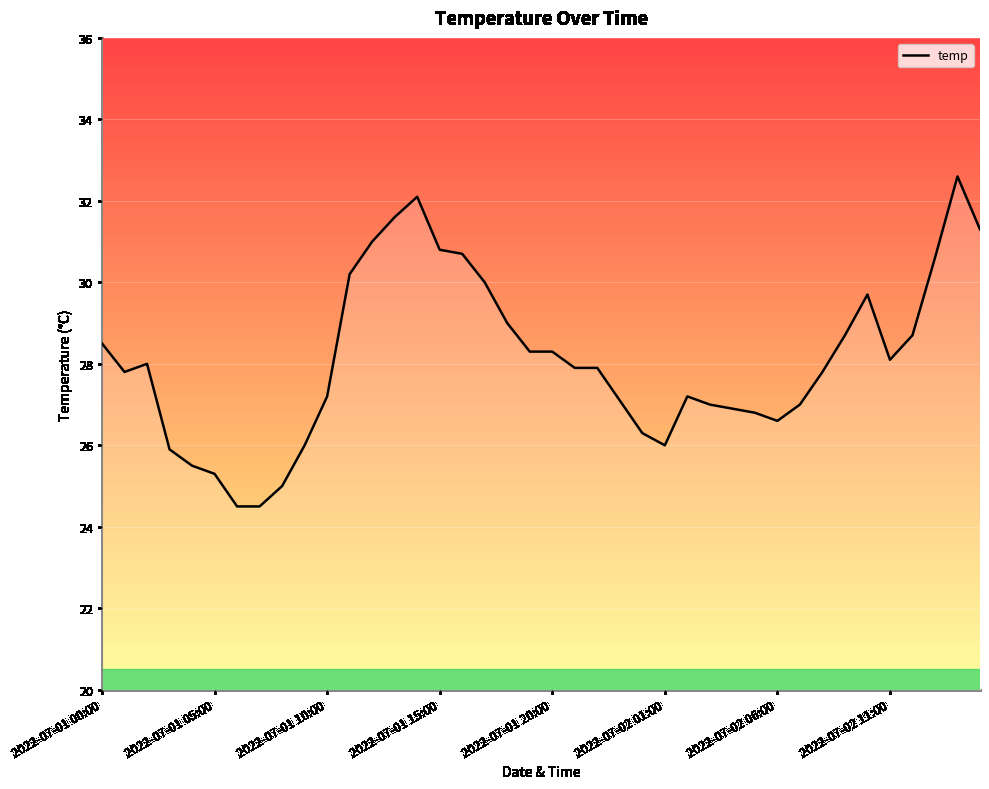

Count the number of data series in this chart.

1